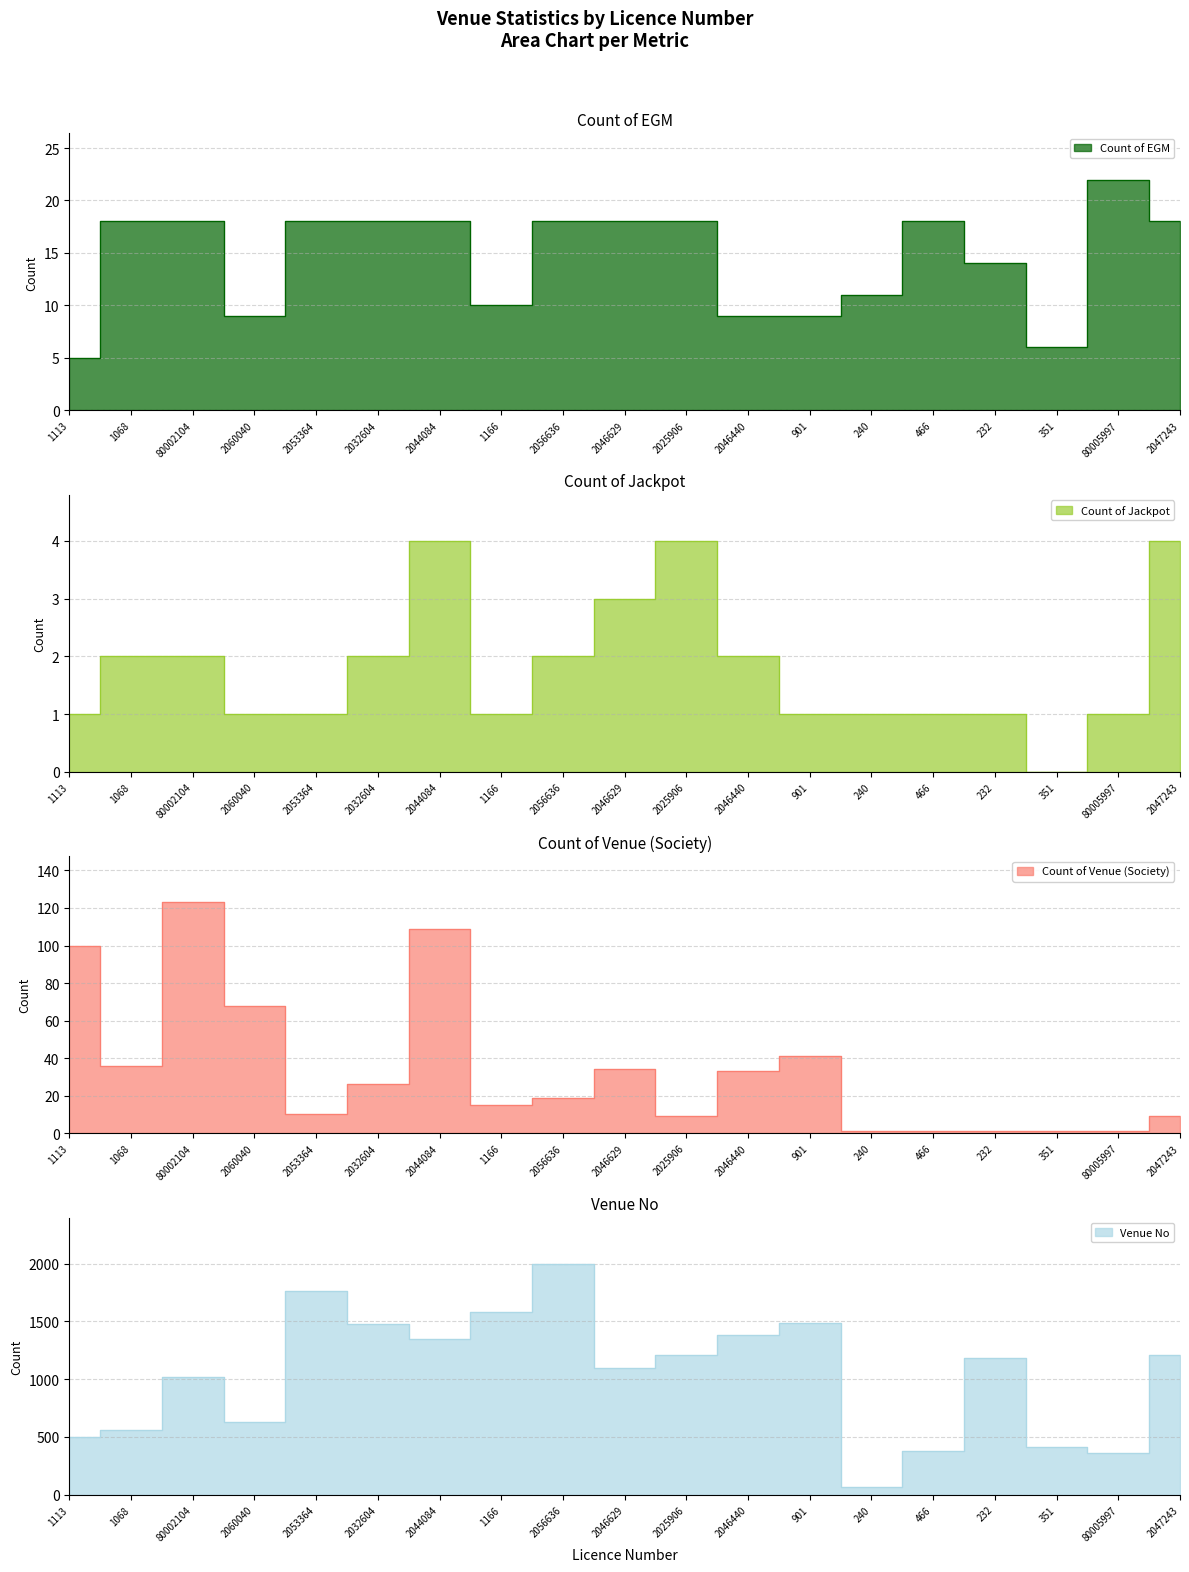

Which series has the largest total across all categories?

Venue No